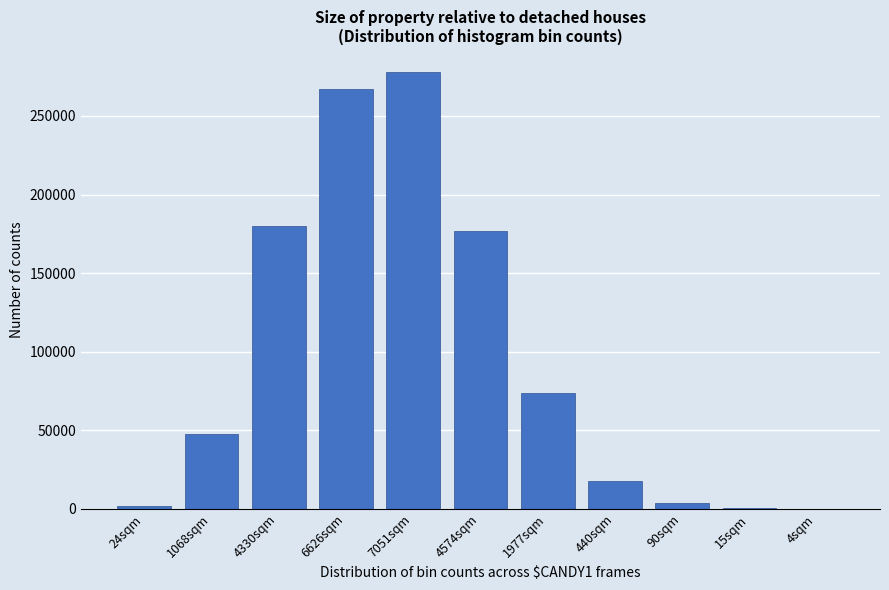

The value at 6626sqm is 267381. True or false?

True